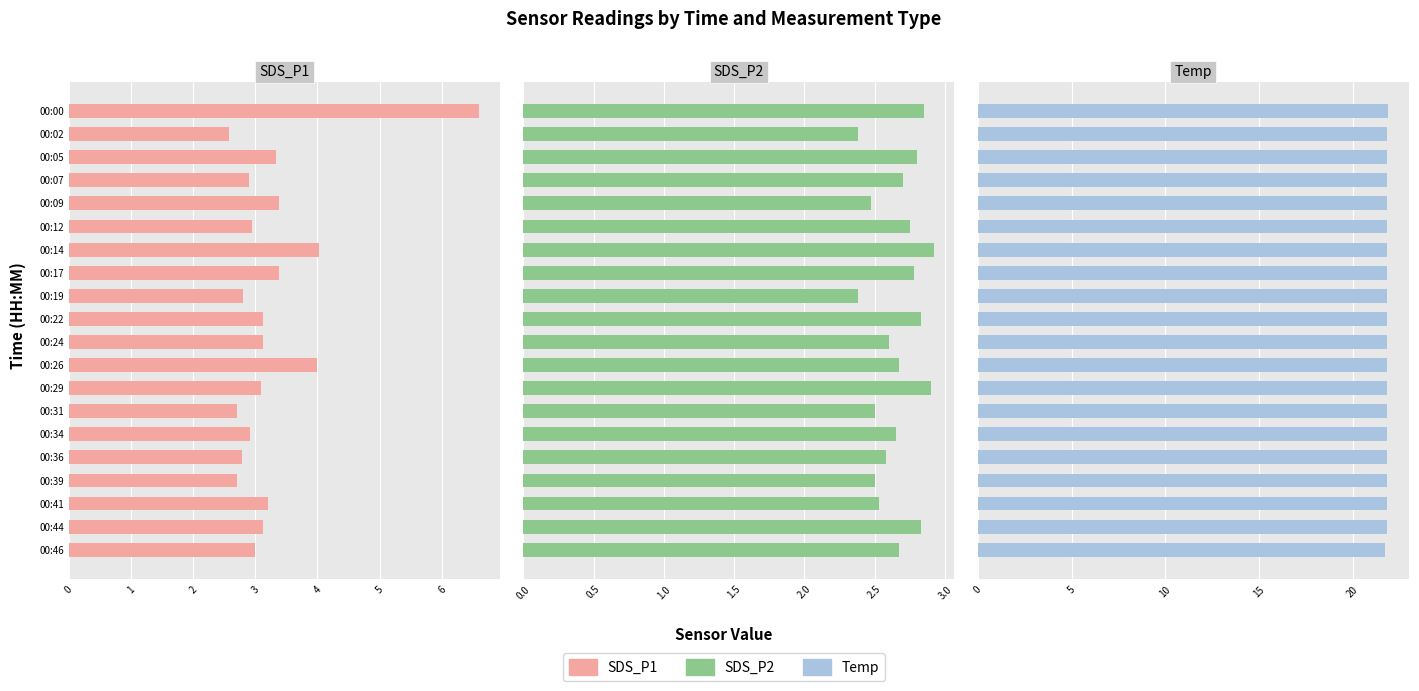

Does the chart contain any negative values?

No